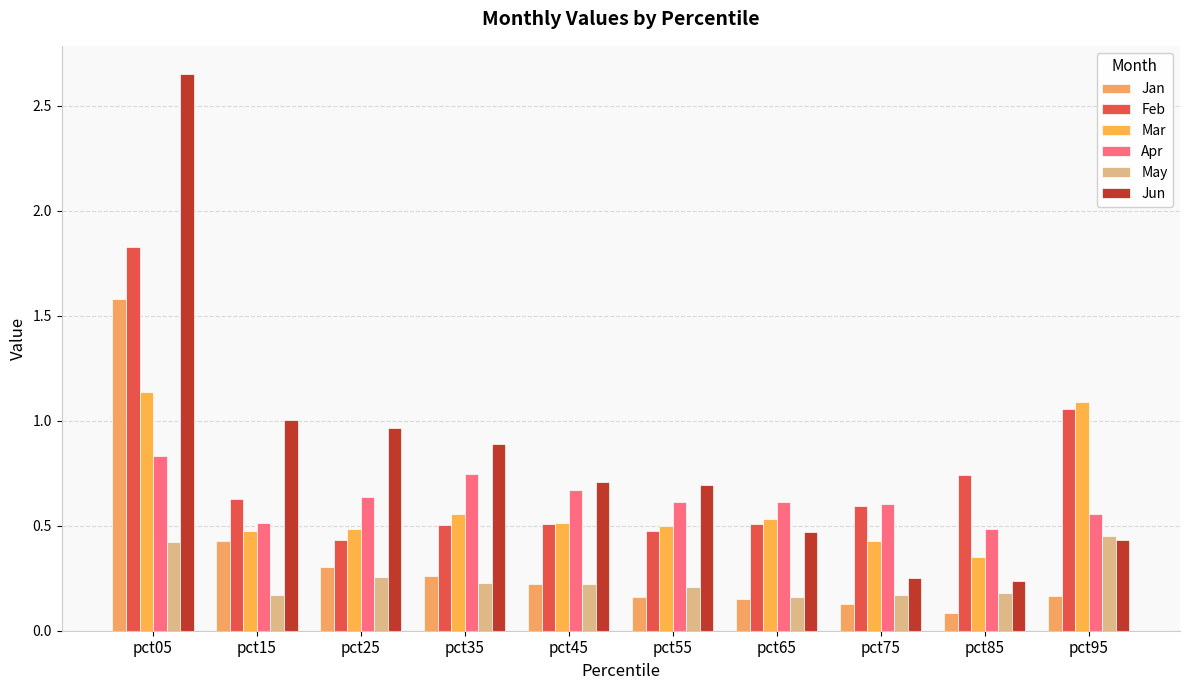

How many groups of bars are there?

10